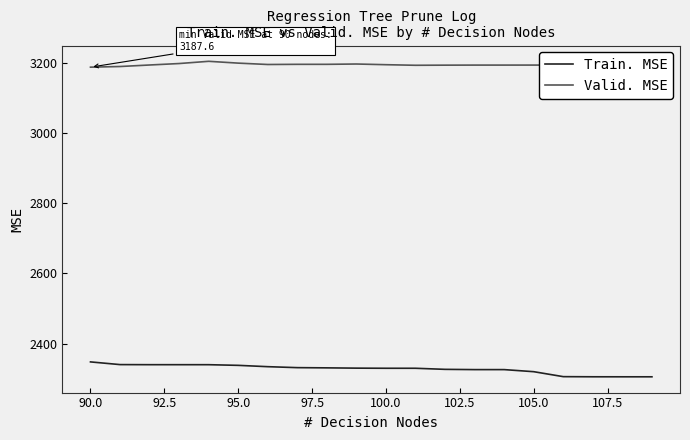

How many lines are shown in the chart?

2